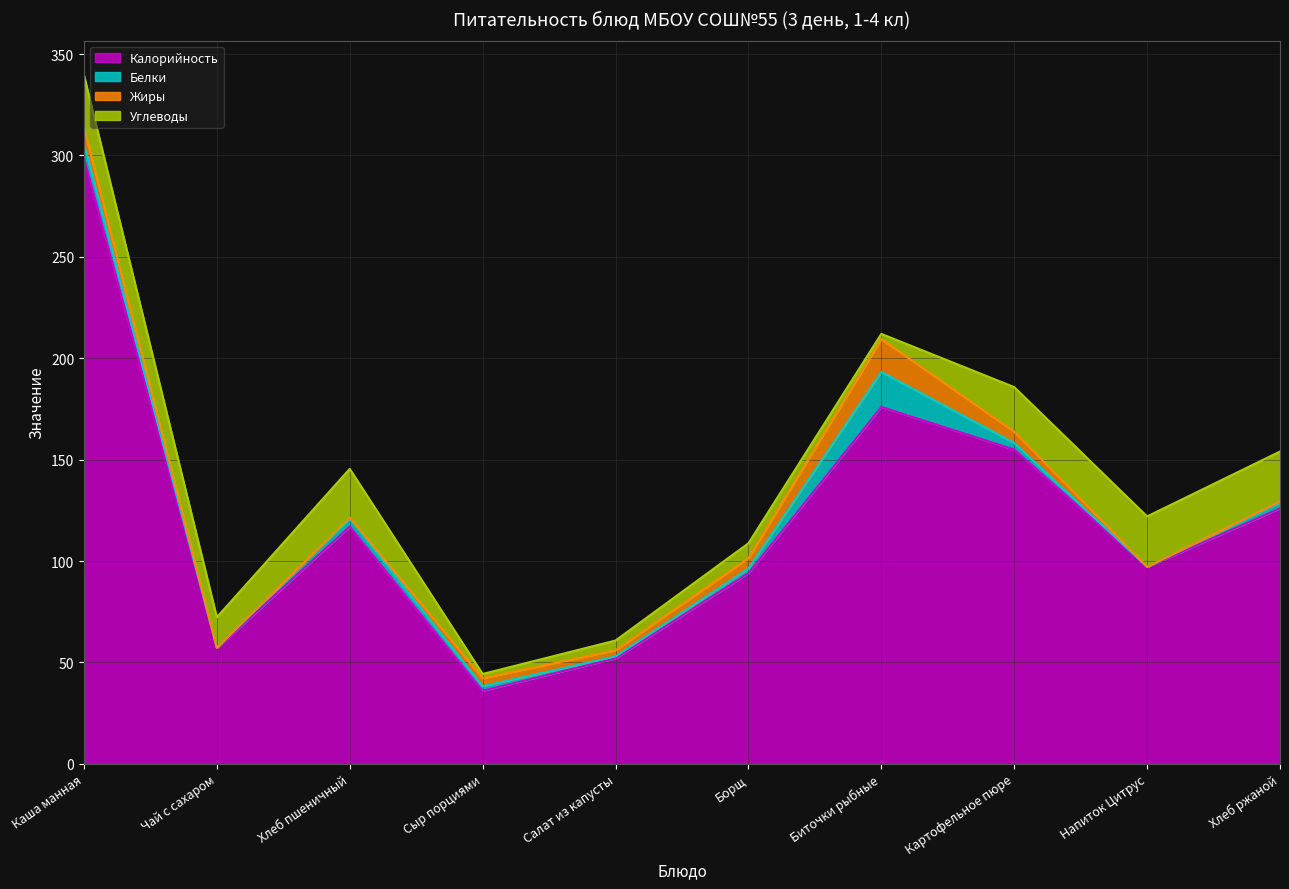

How many lines are shown in the chart?

4